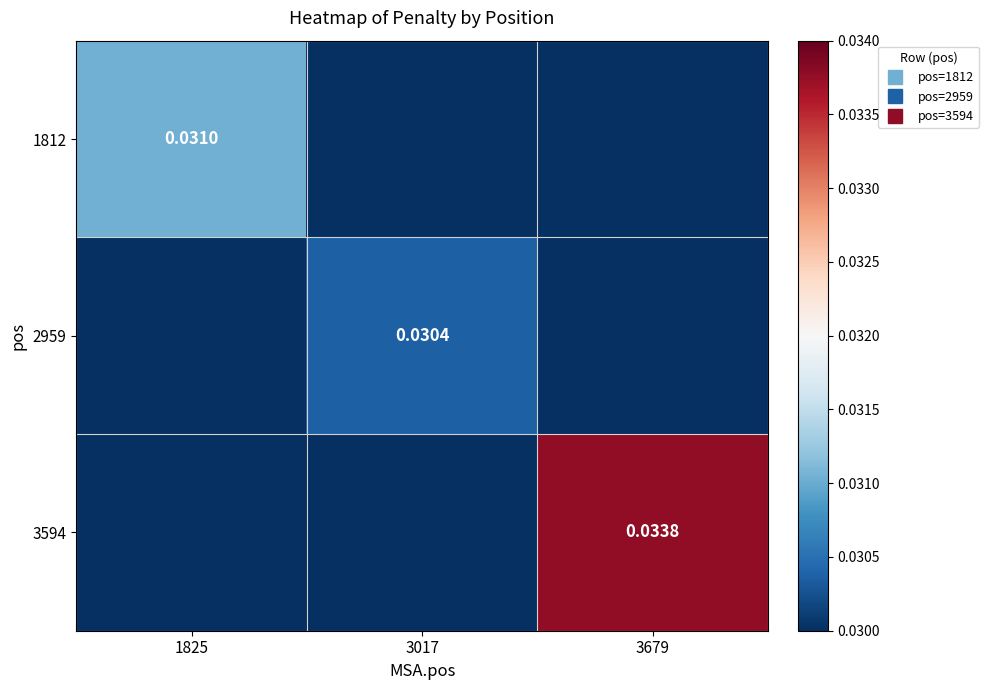

Which category has the lowest value in the 1812 series?

3017